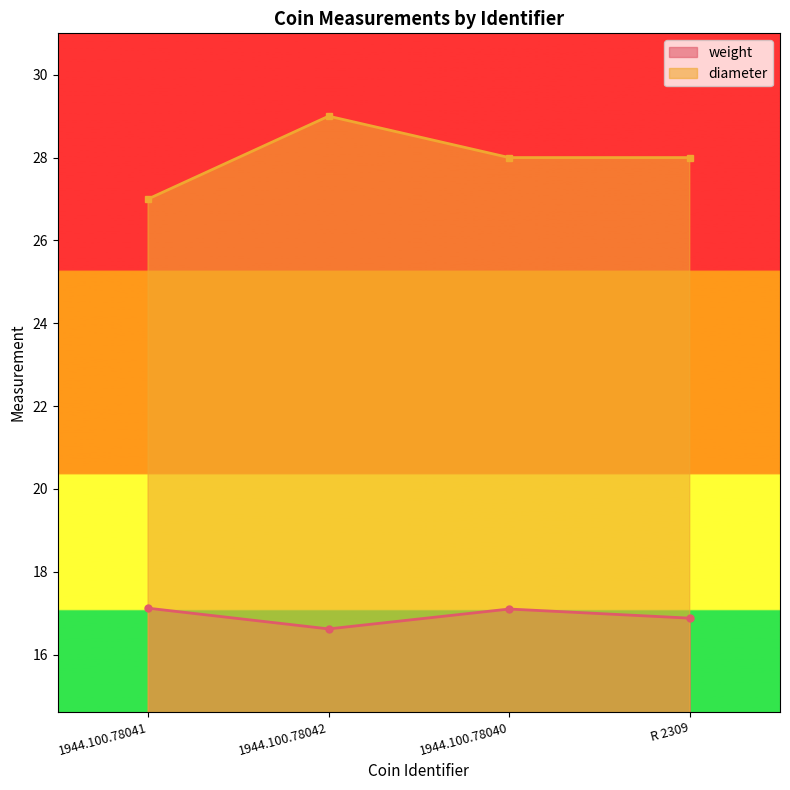

At which label does diameter first exceed 28?

1944.100.78042